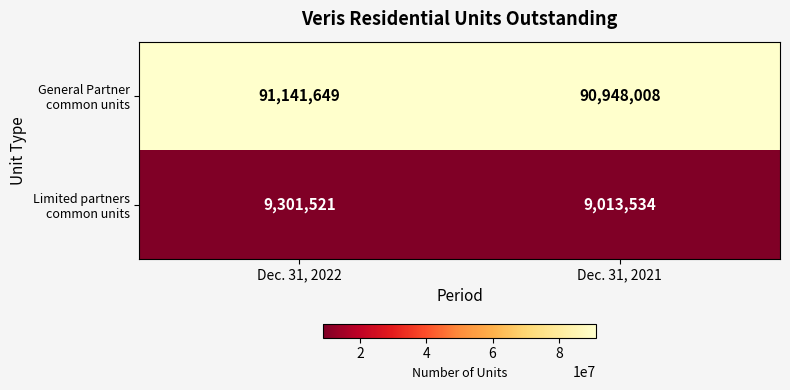

What is the total value across all series at Dec. 31, 2022?

100443170